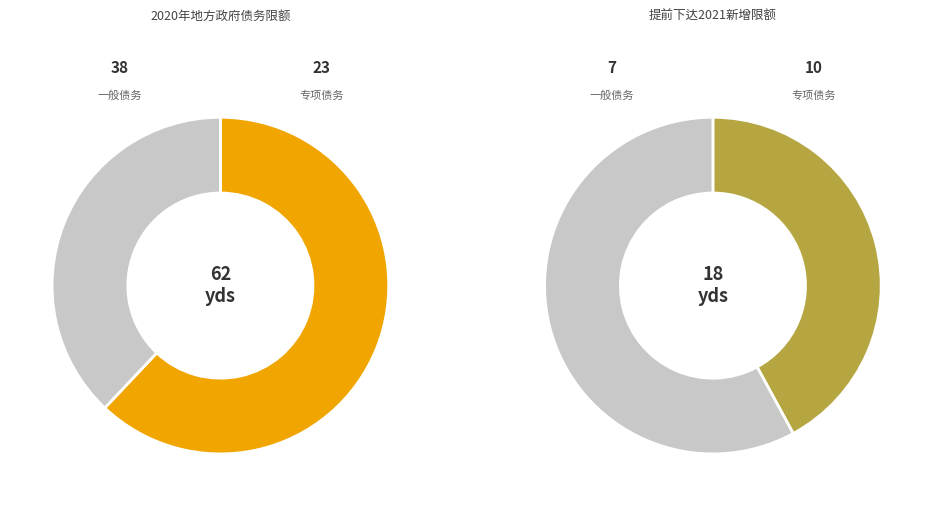

What is the largest slice in the pie chart?

一般债务限额